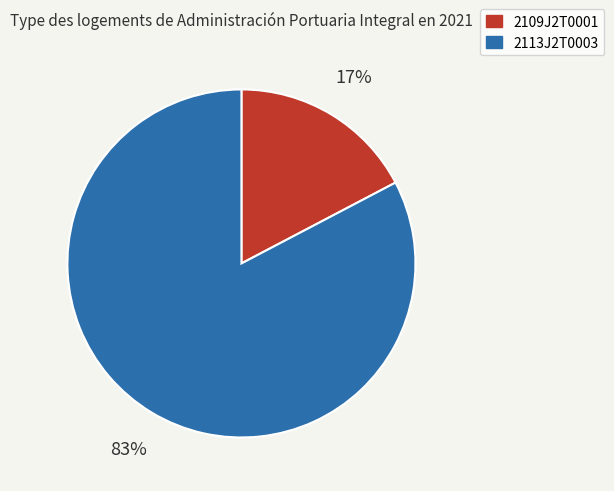

What is the smallest slice in the pie chart?

2109J2T0001